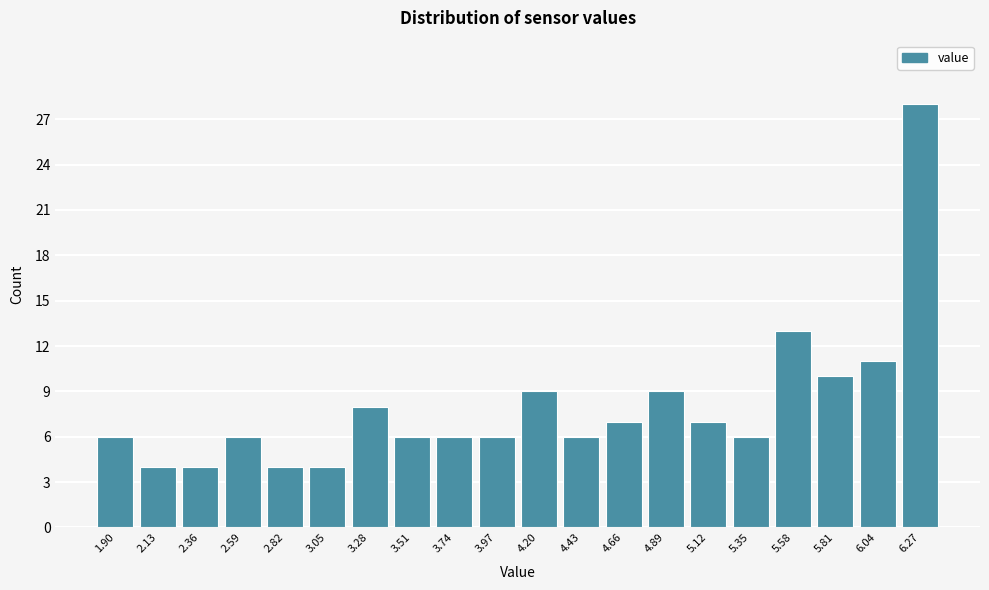

Reading left to right, extract all data points from this chart.

6	4	4	6	4	4	8	6	6	6	9	6	7	9	7	6	13	10	11	28